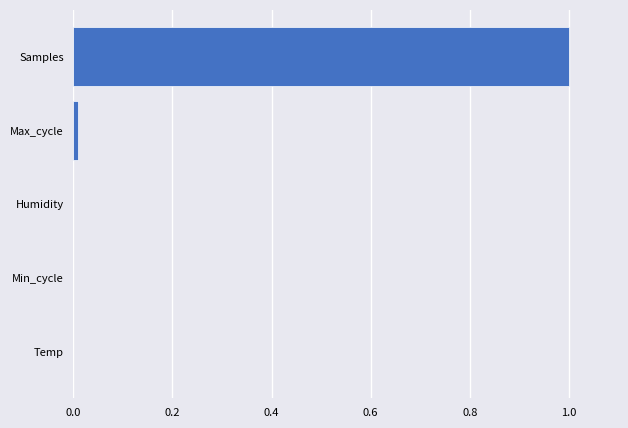

Which label corresponds to the largest value in the chart?

Samples